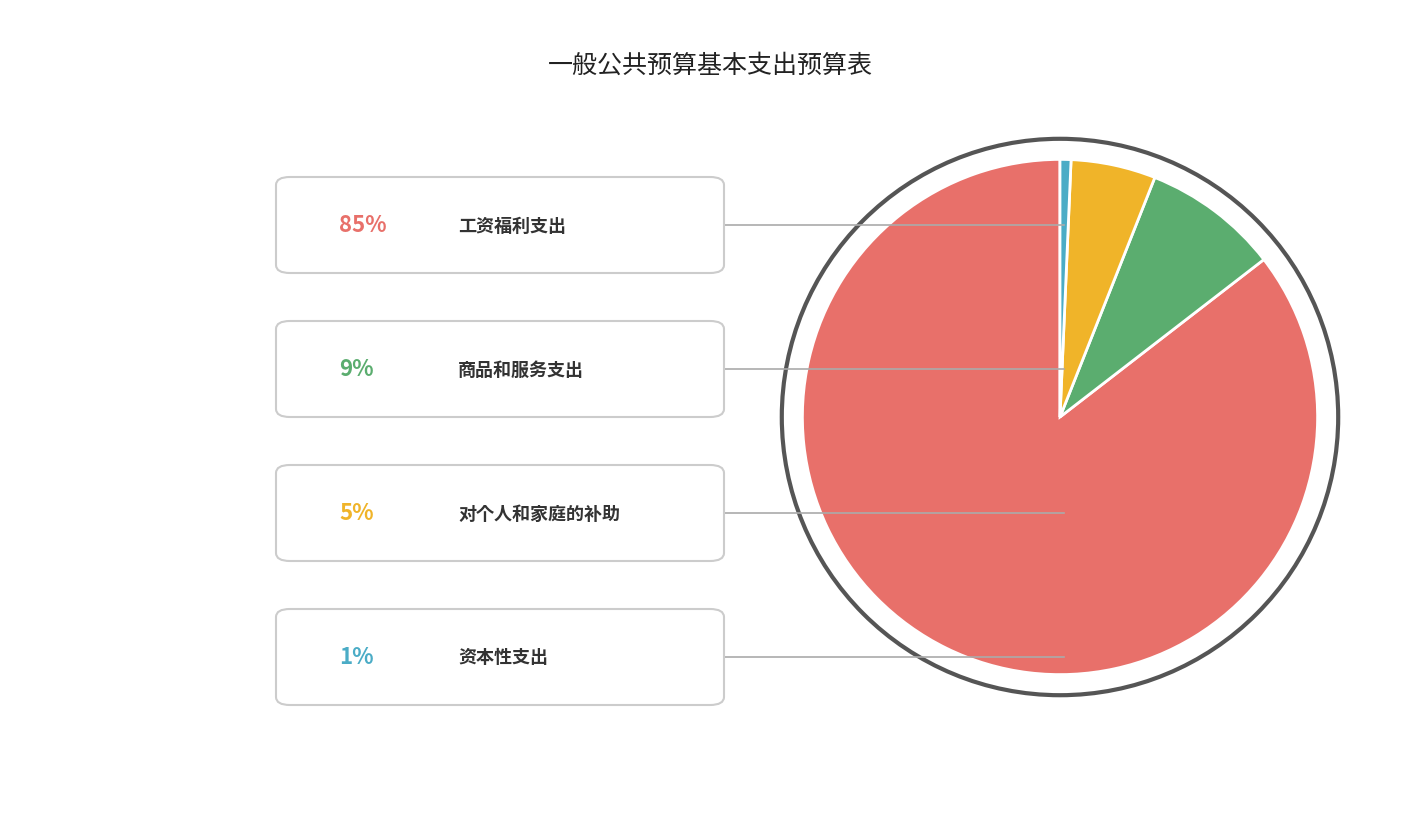

What is the ratio of the value at 对个人和家庭的补助 to the value at 工资福利支出?

0.1